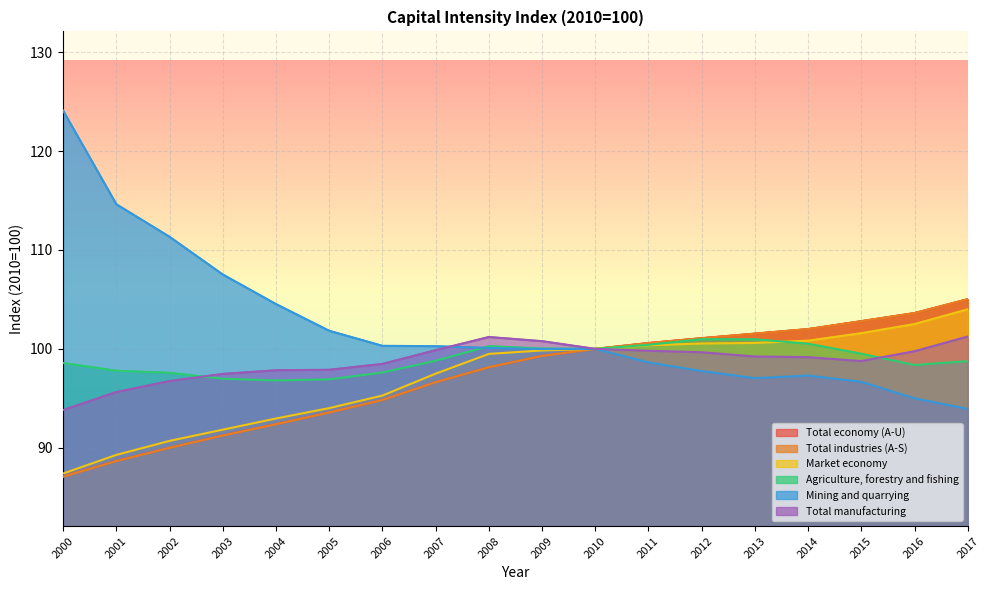

What is the value of the Market economy point at the 15th from the left?

100.8